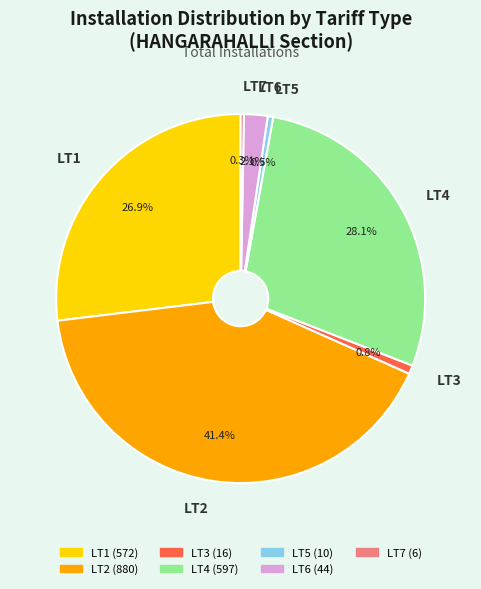

True or false: LT2 accounts for 41% of the total.

True